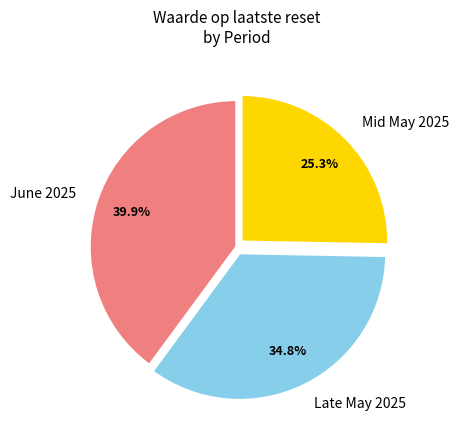

Approximately how many times larger is the value at Late May 2025 compared to June 2025?

0.9